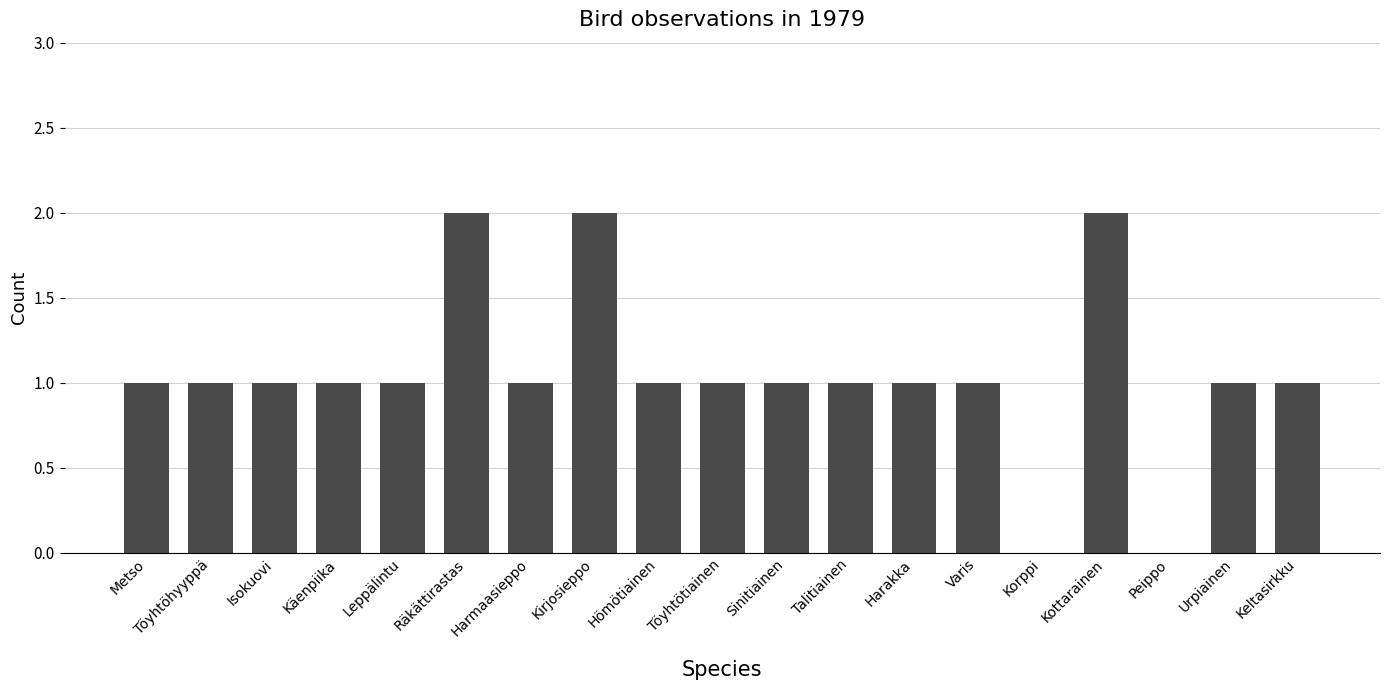

Reading right to left, transcribe all the data shown in this chart.

Keltasirkku=1	Urpiainen=1	Peippo=0	Kottarainen=2	Korppi=0	Varis=1	Harakka=1	Talitiainen=1	Sinitiainen=1	Töyhtötiainen=1	Hömötiainen=1	Kirjosieppo=2	Harmaasieppo=1	Räkättirastas=2	Leppälintu=1	Käenpiika=1	Isokuovi=1	Töyhtöhyyppä=1	Metso=1